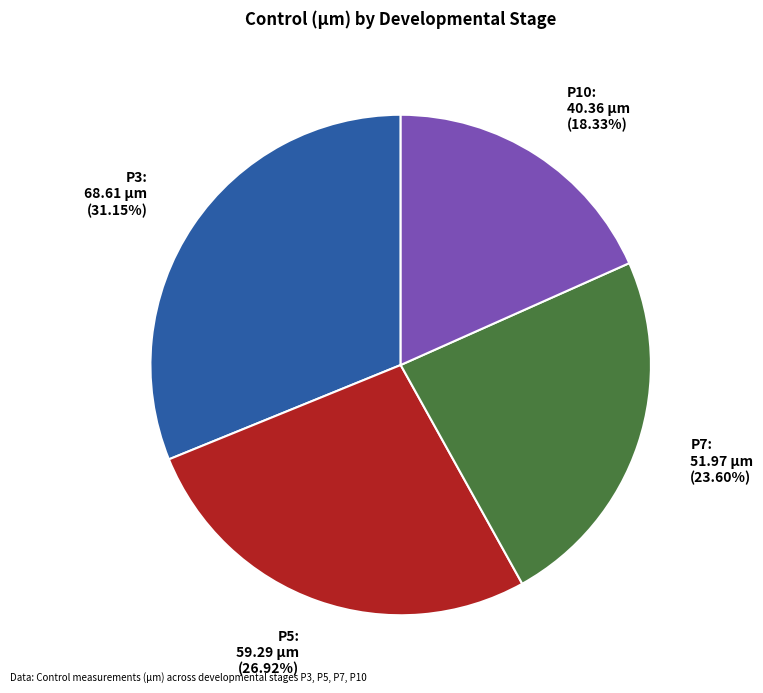

Is P3 the majority of the pie?

No